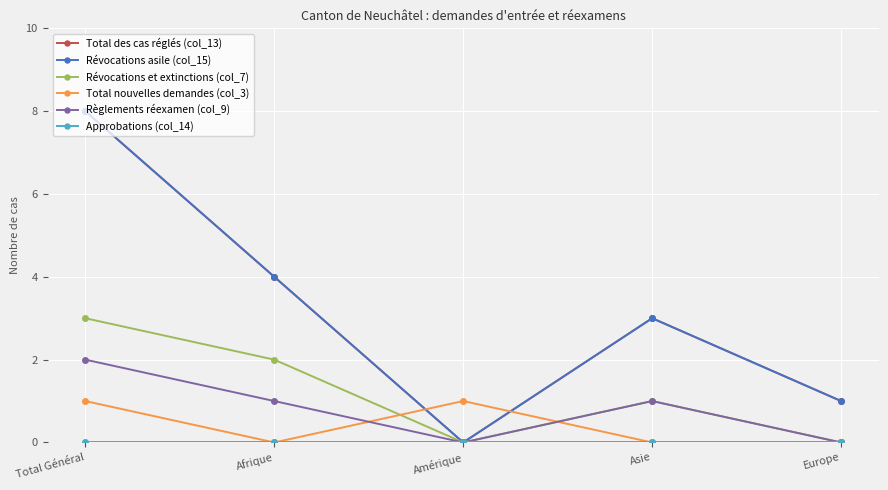

At which category is the sum across all series the highest?

Total Général